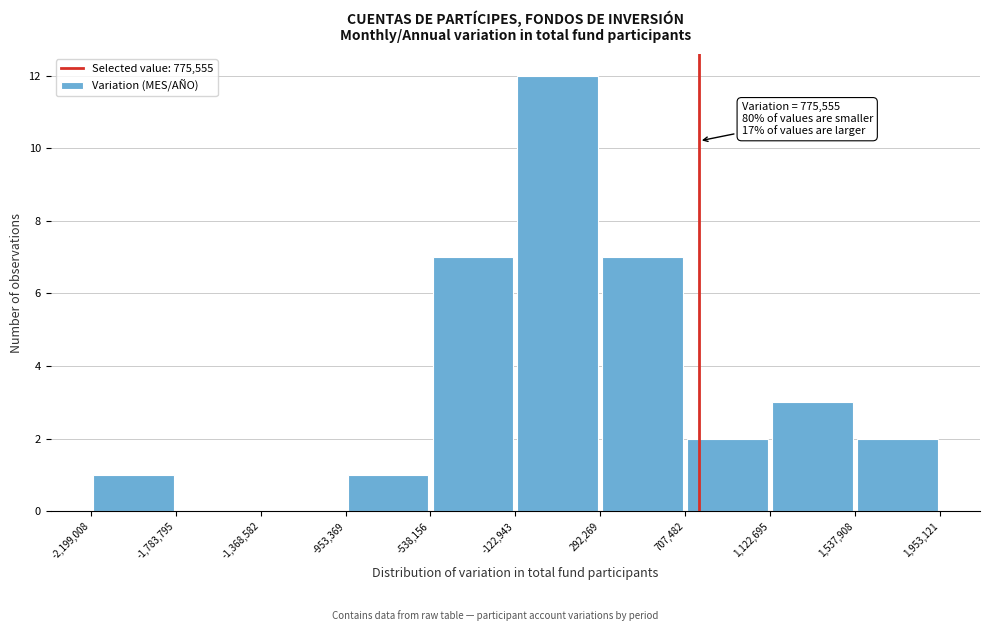

Which range on the x-axis has the tallest bar?

-122,943 to 292,269